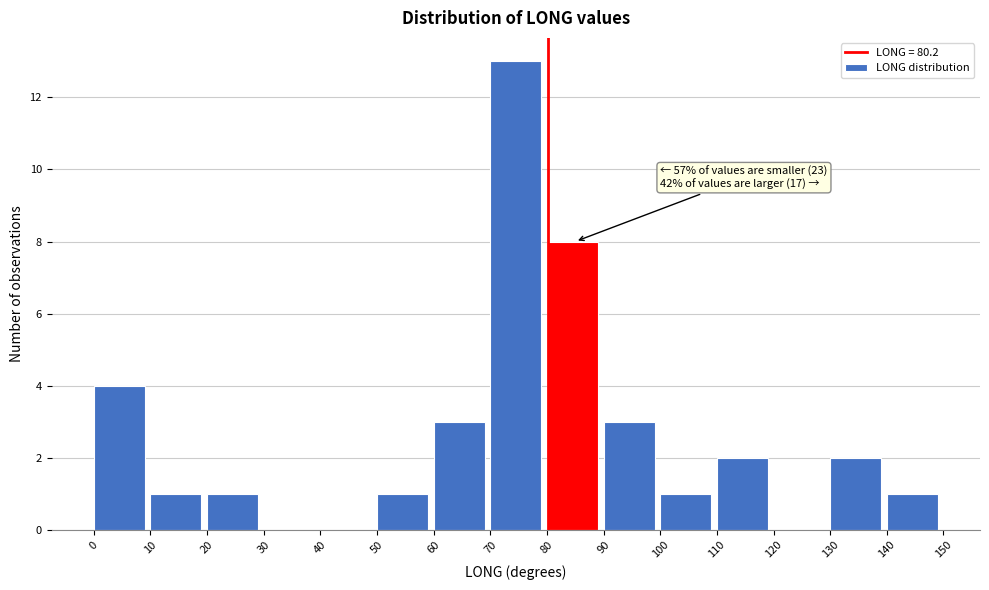

Over which range of the x-axis is the bar tallest?

70 to 80